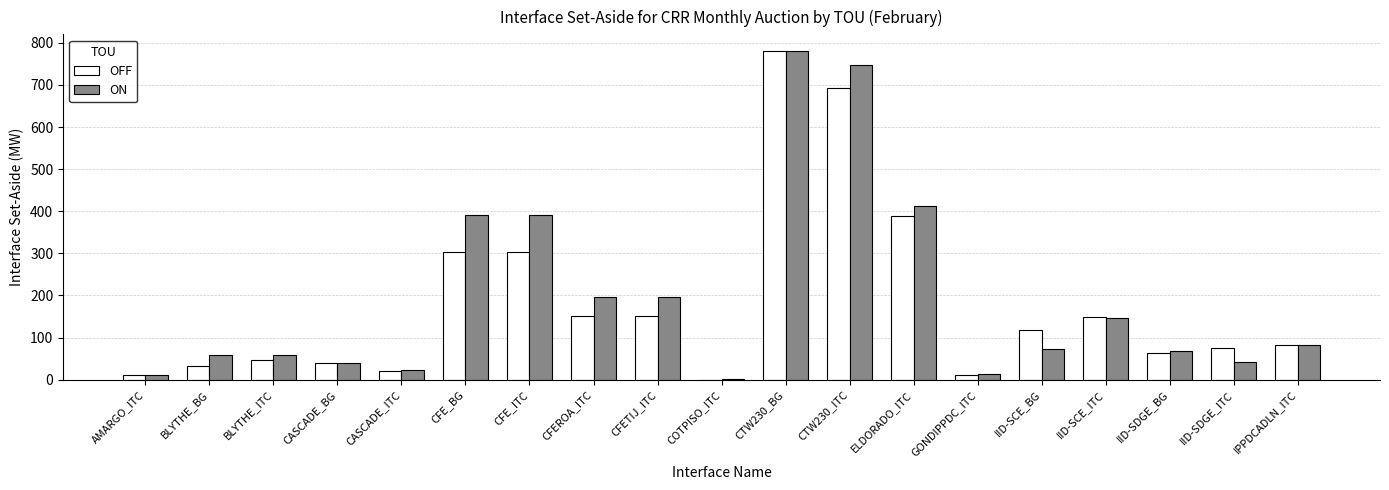

Is it true that ON equals 59.8 at BLYTHE_BG?

True